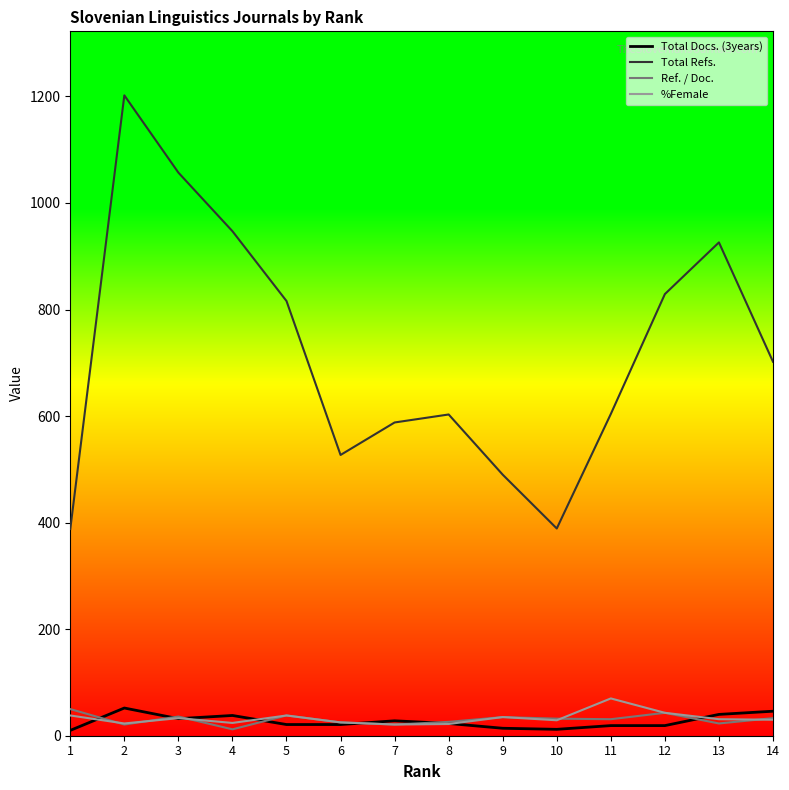

Which series has the largest total across all categories?

Total Refs.